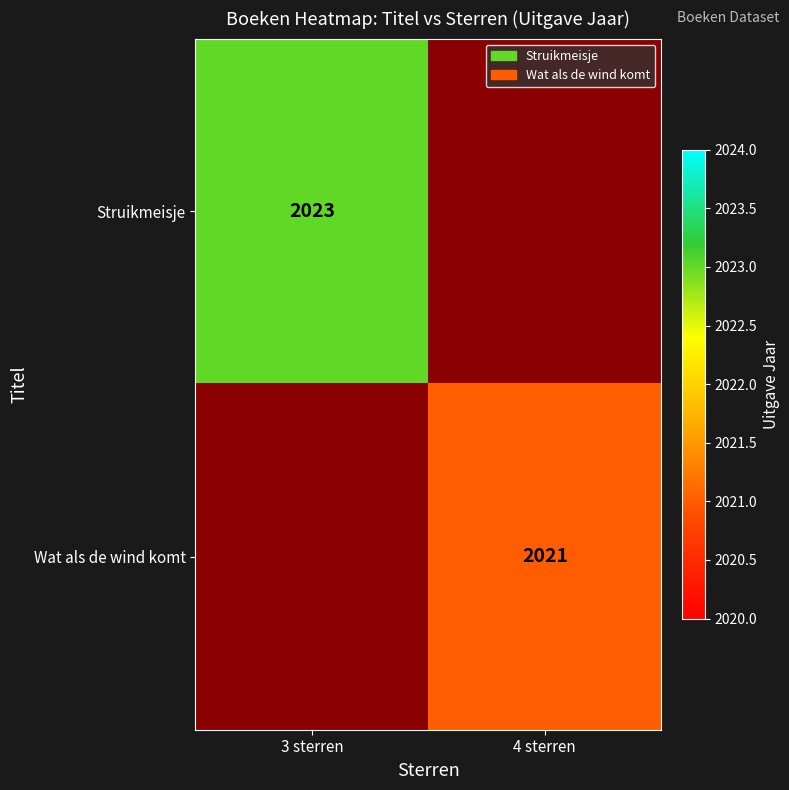

True or false: Struikmeisje has a value of 1359 at 3 sterren.

False